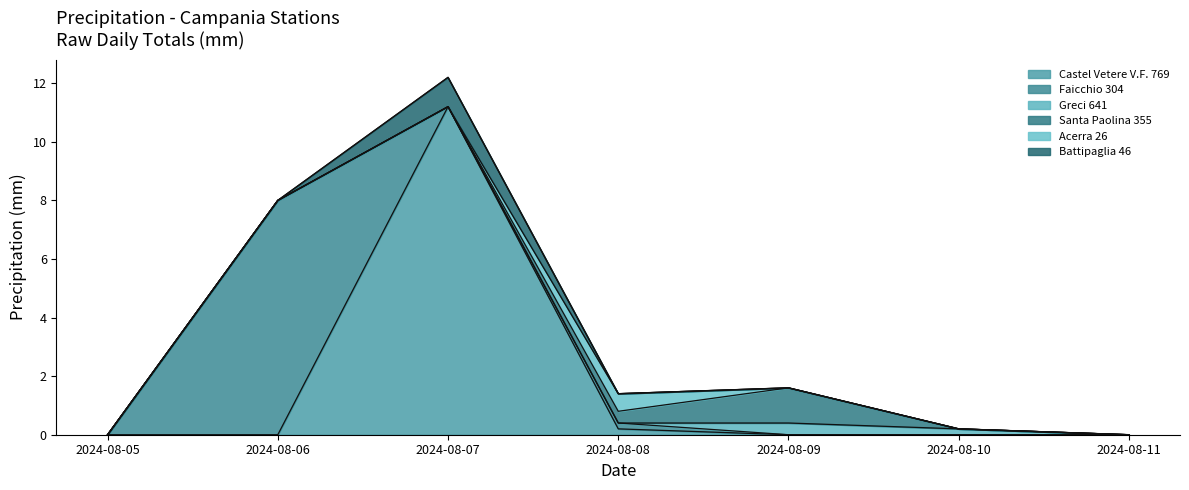

Reading right to left, what are all the values shown in this chart?

Castel Vetere V.F. 769: 2024-08-11=0.0	2024-08-10=0.0	2024-08-09=0.0	2024-08-08=0.2	2024-08-07=11.2	2024-08-06=0.0	2024-08-05=0.0
Faicchio 304: 2024-08-11=0.0	2024-08-10=0.0	2024-08-09=0.0	2024-08-08=0.2	2024-08-07=0.0	2024-08-06=8.0	2024-08-05=0.0
Greci 641: 2024-08-11=0.0	2024-08-10=0.2	2024-08-09=0.4	2024-08-08=0.0	2024-08-07=0.0	2024-08-06=0.0	2024-08-05=0.0
Santa Paolina 355: 2024-08-11=0.0	2024-08-10=0.0	2024-08-09=1.2	2024-08-08=0.4	2024-08-07=0.0	2024-08-06=0.0	2024-08-05=0.0
Acerra 26: 2024-08-11=0.0	2024-08-10=0.0	2024-08-09=0.0	2024-08-08=0.6	2024-08-07=0.0	2024-08-06=0.0	2024-08-05=0.0
Battipaglia 46: 2024-08-11=0.0	2024-08-10=0.0	2024-08-09=0.0	2024-08-08=0.0	2024-08-07=1.0	2024-08-06=0.0	2024-08-05=0.0